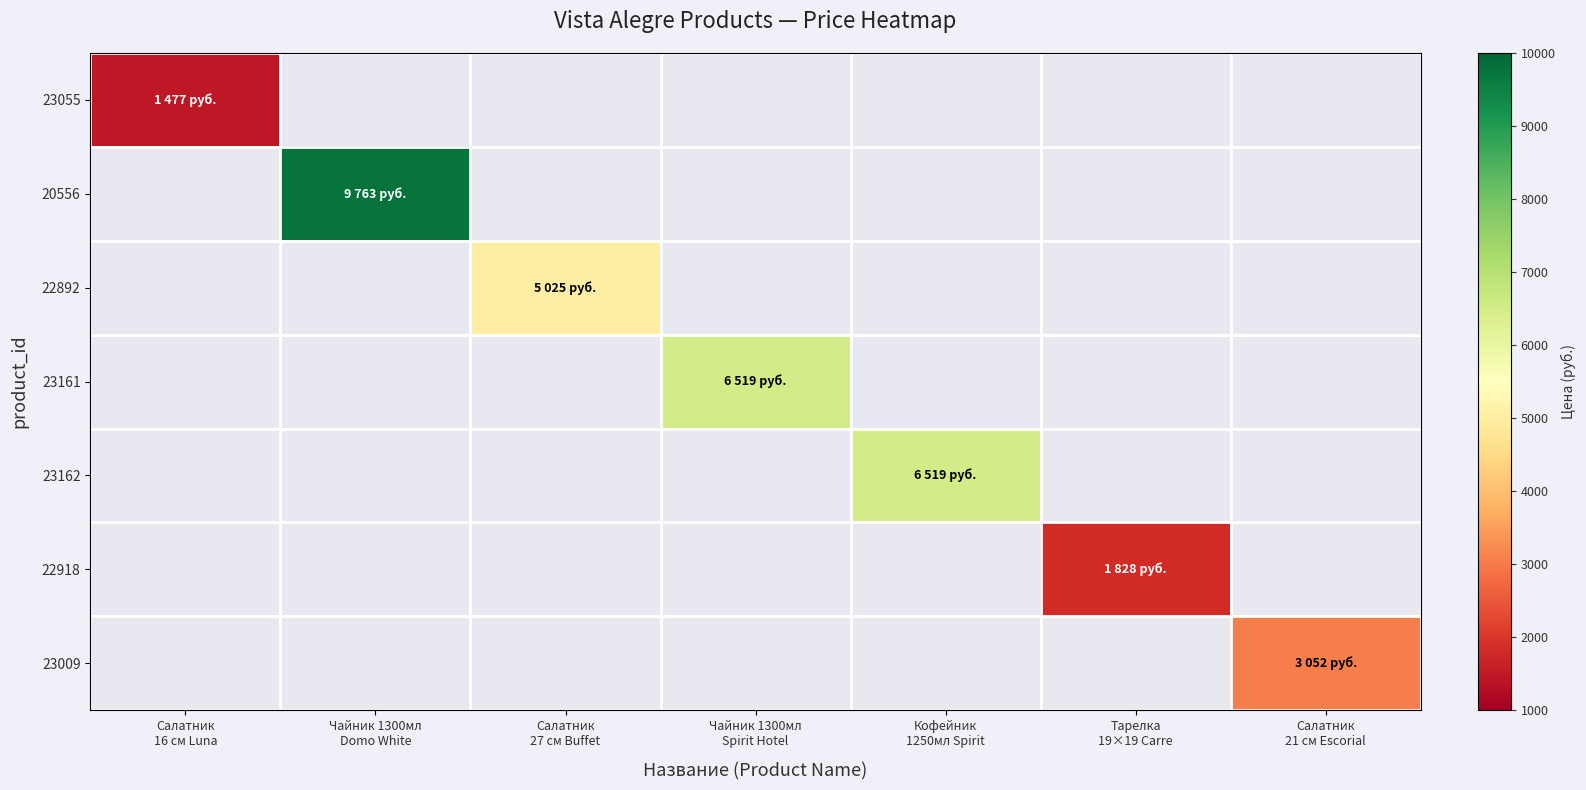

At which label does 20556 reach its peak?

Салатник 16 см Luna